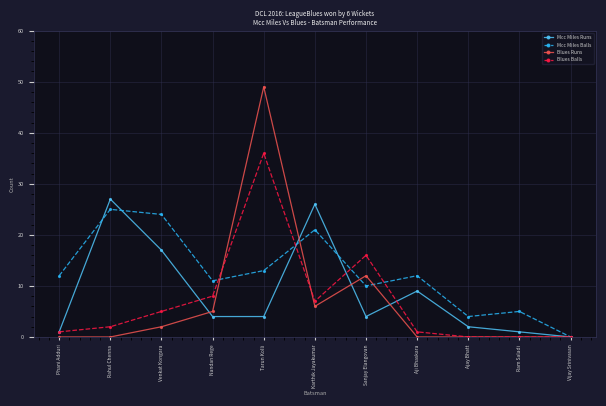

Where do Blues Runs and Blues Balls first cross each other?

Nandan Rege and Tarun Kolli